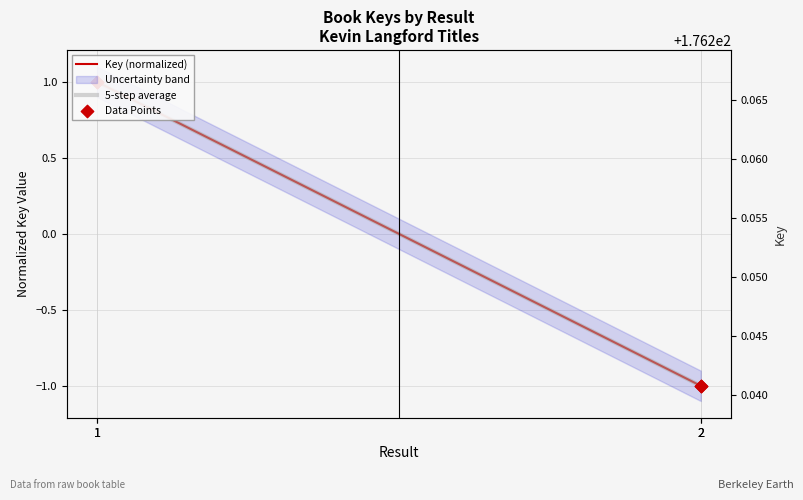

Which series reaches the maximum Y coordinate?

Key (normalized)